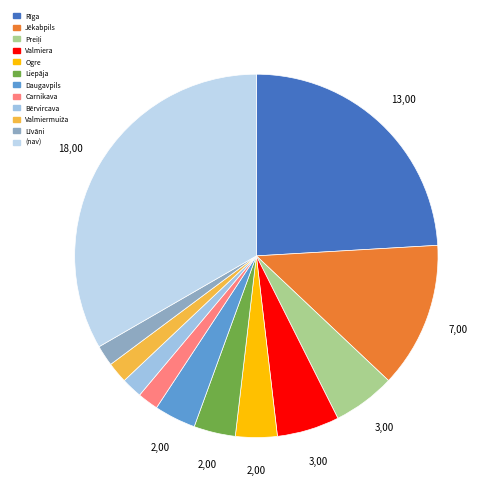

To the nearest percent, what is the average slice percentage?

8%